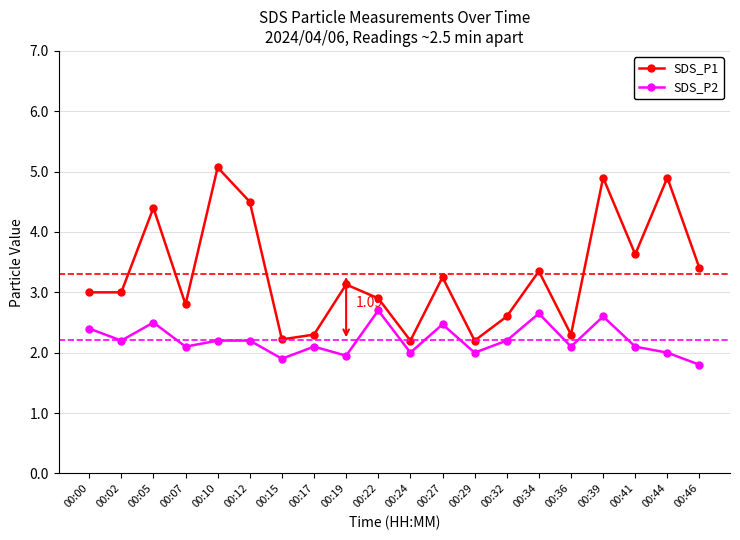

At how many categories does at least one series exceed 4?

5